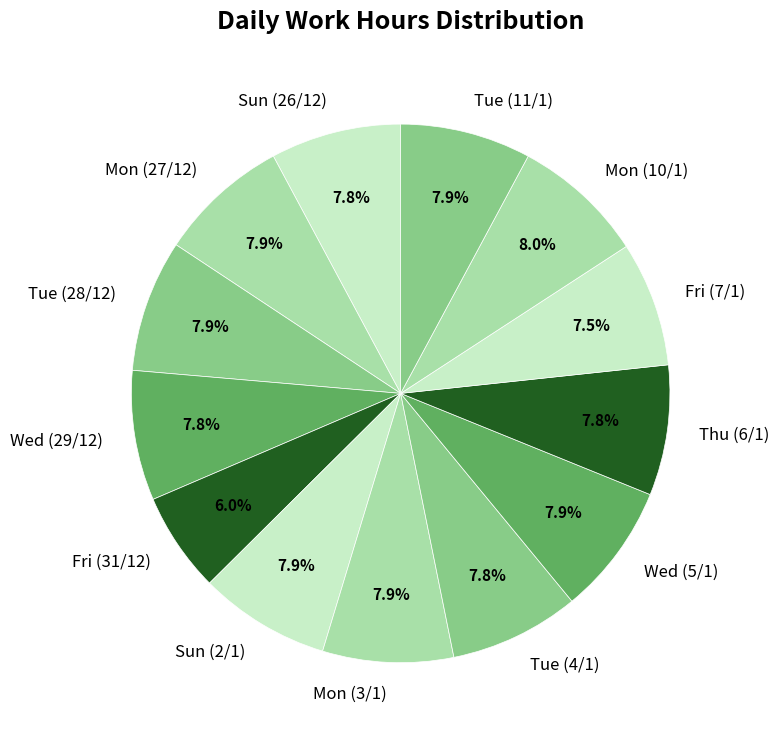

Which slice is the smallest?

Fri (31/12)